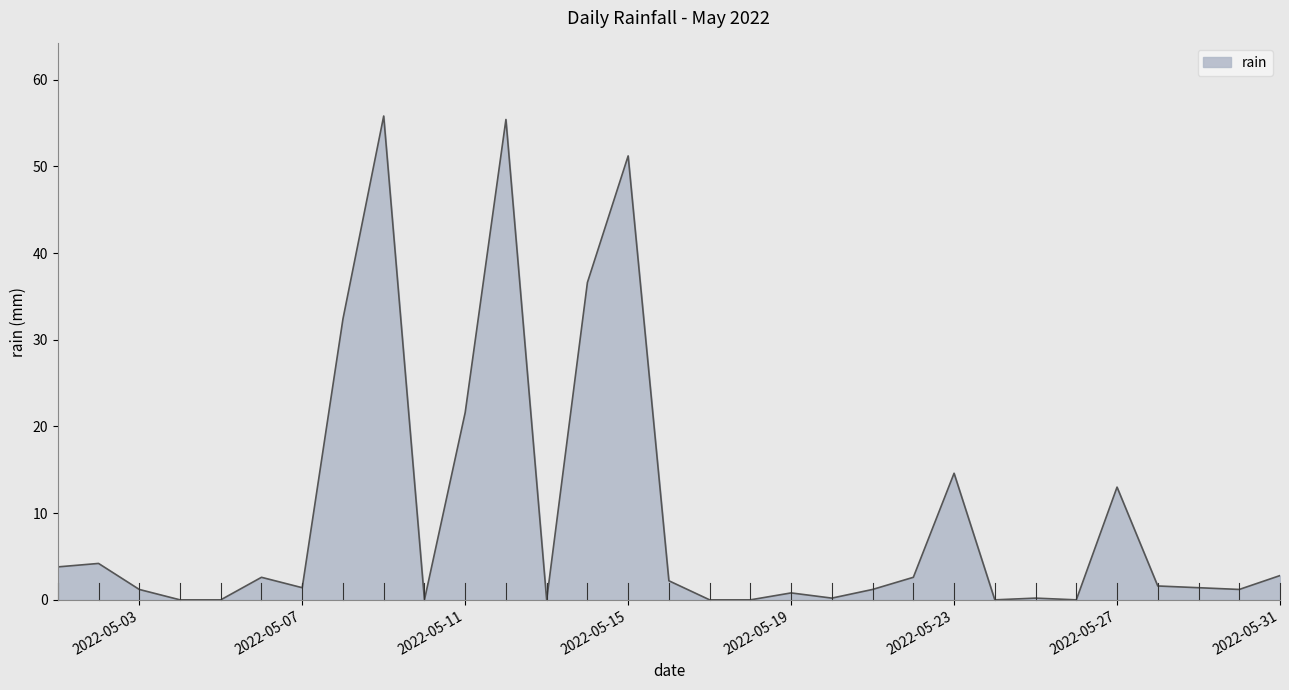

What is the difference between the maximum and minimum values?

55.8